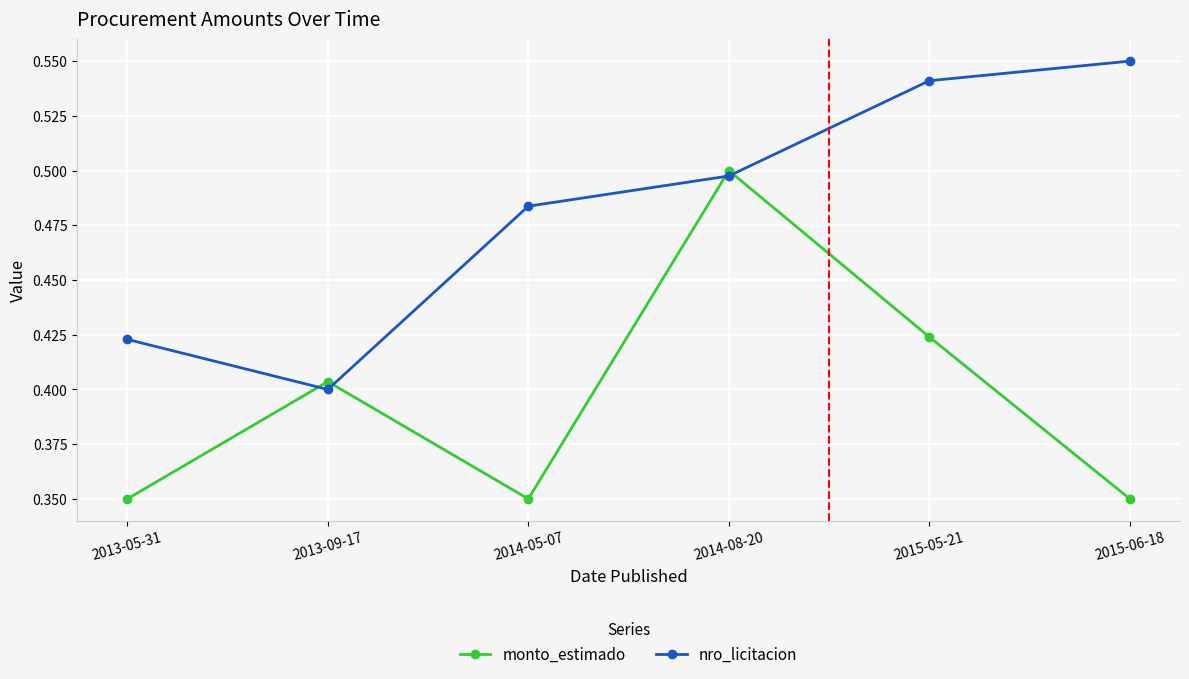

Which category has the highest value in the monto_estimado series?

2014-08-20